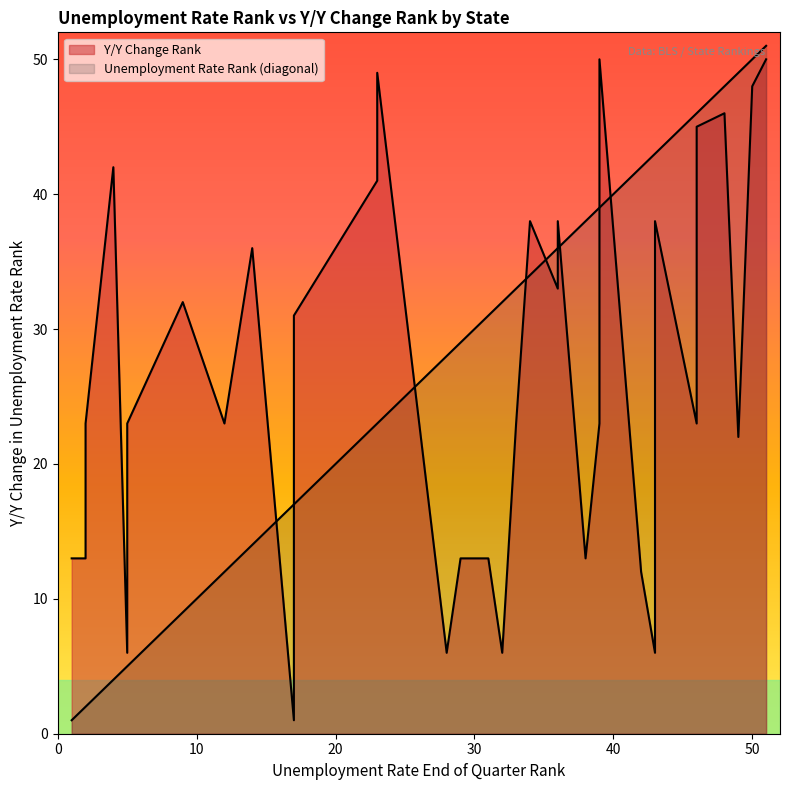

Which series ends up on top after the final intersection of Unemployment Rate Rank and Y/Y Change Rank?

Unemployment Rate Rank